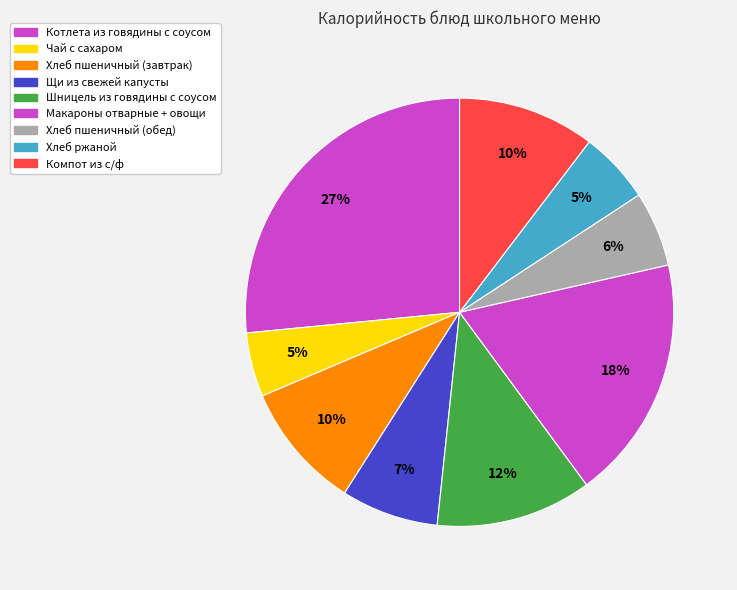

To the nearest percent, what is the combined percentage of Компот из с/ф and Хлеб ржаной?

16%